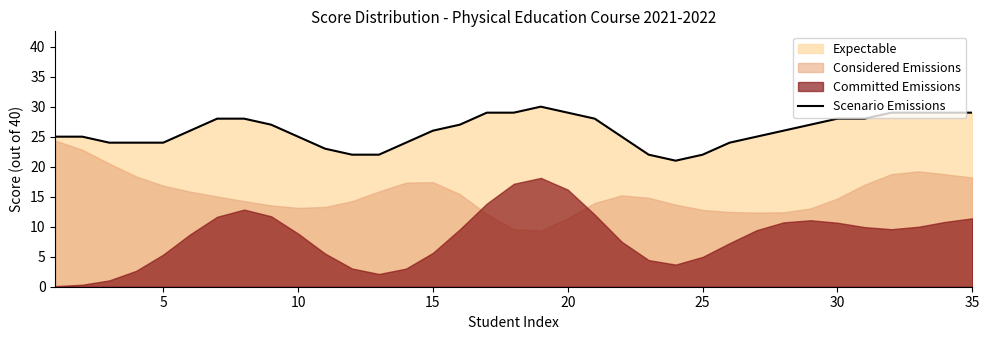

What is the sum of all values?

909